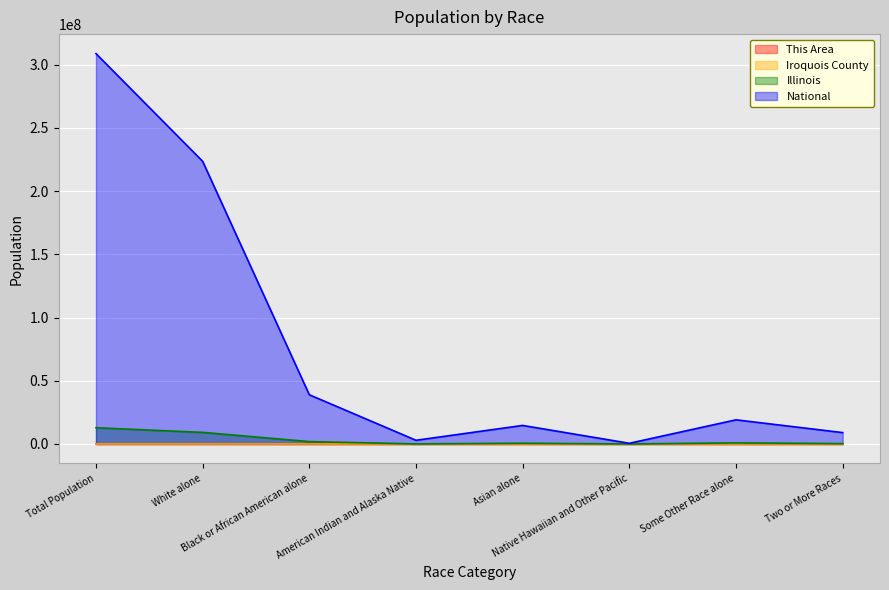

What is the maximum value for This Area?

369